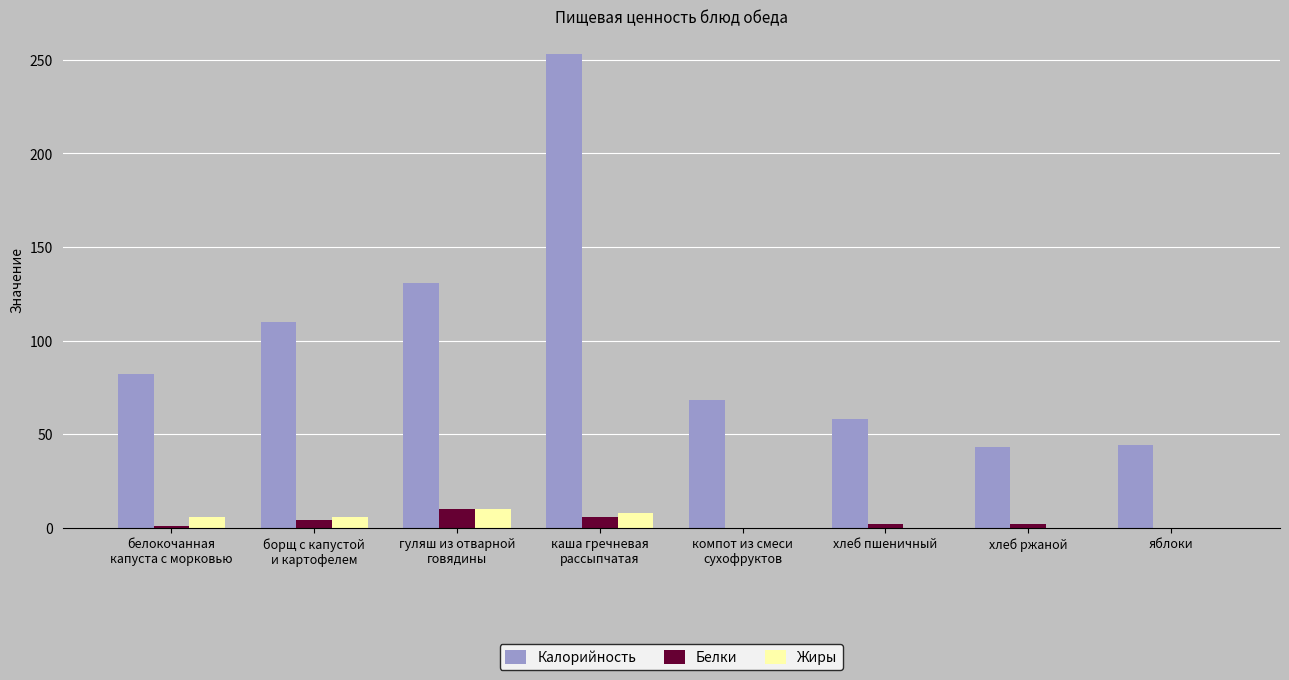

Which category has the highest value in the Калорийность series?

каша гречневая
рассыпчатая